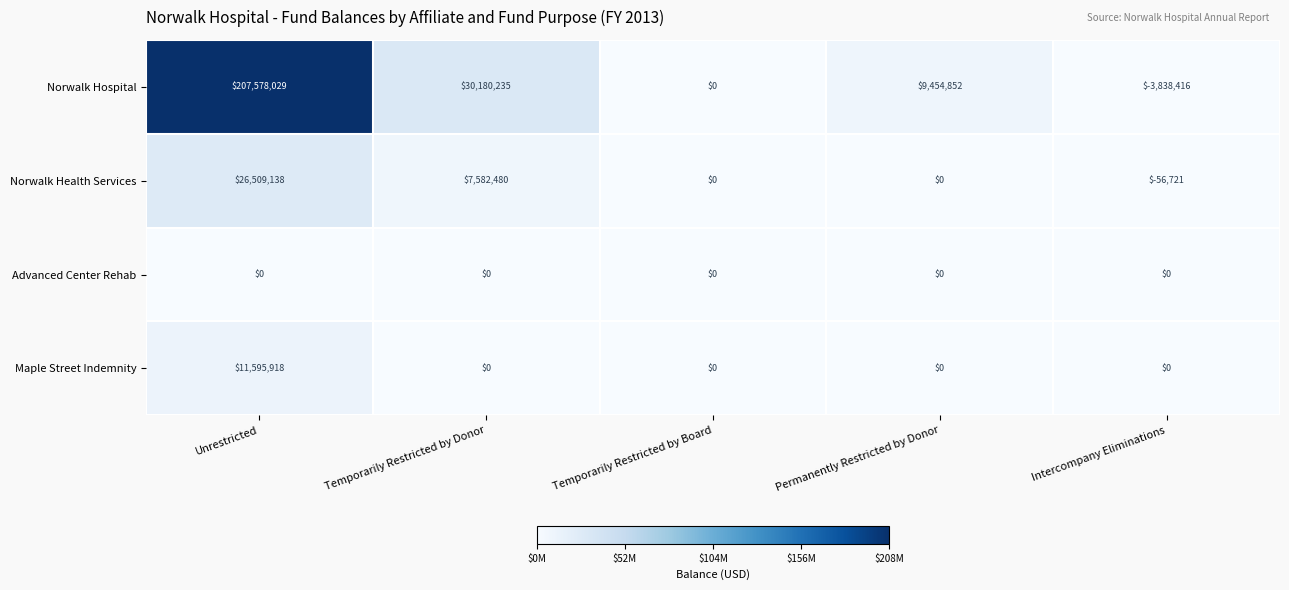

Count the number of categories in the chart.

5